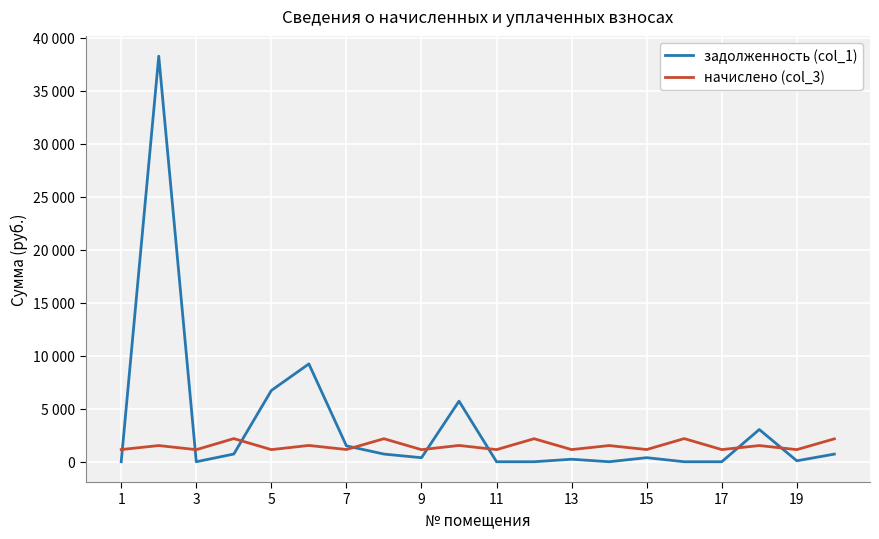

Which series has the largest total across all categories?

задолженность (col_1)